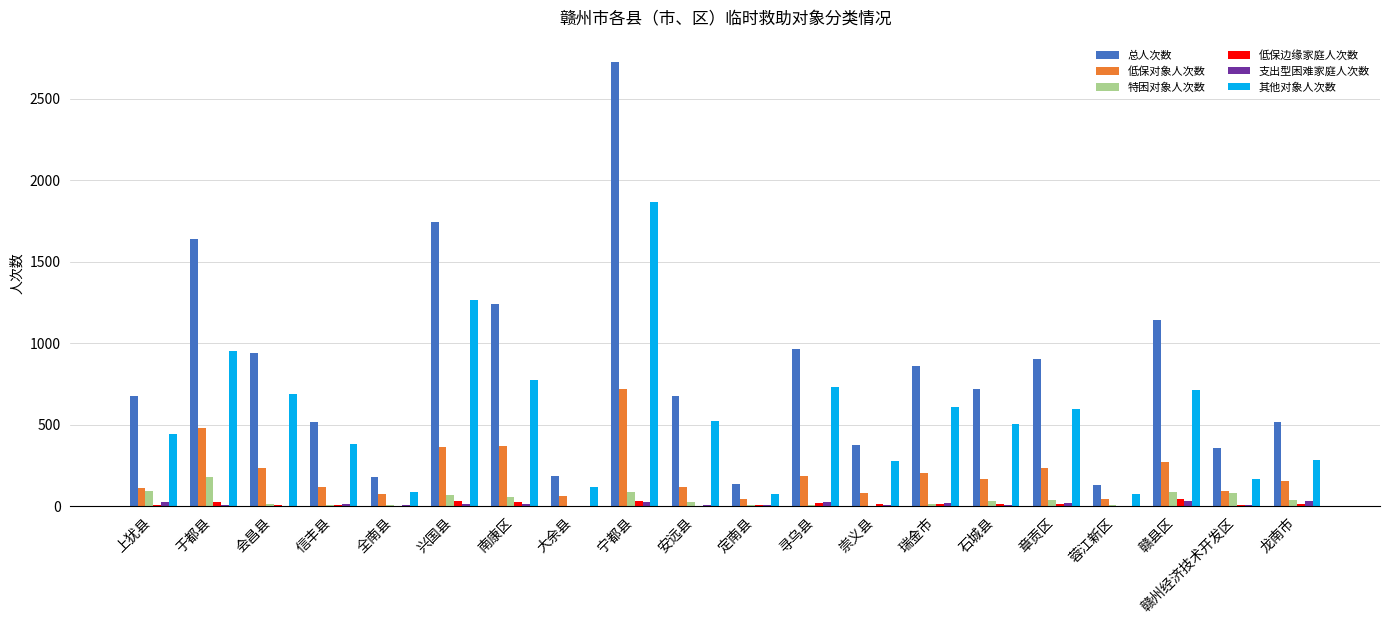

Which series has the largest total across all categories?

总人次数